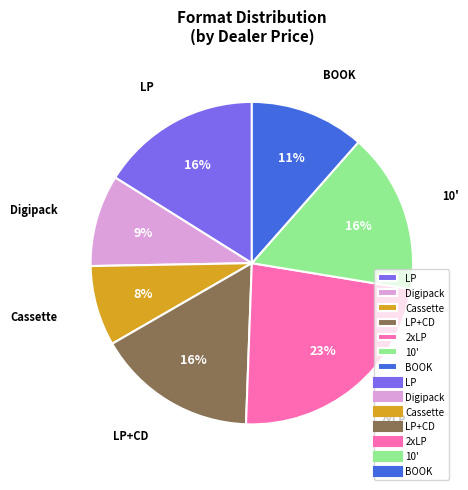

Is there a majority slice in this chart?

No